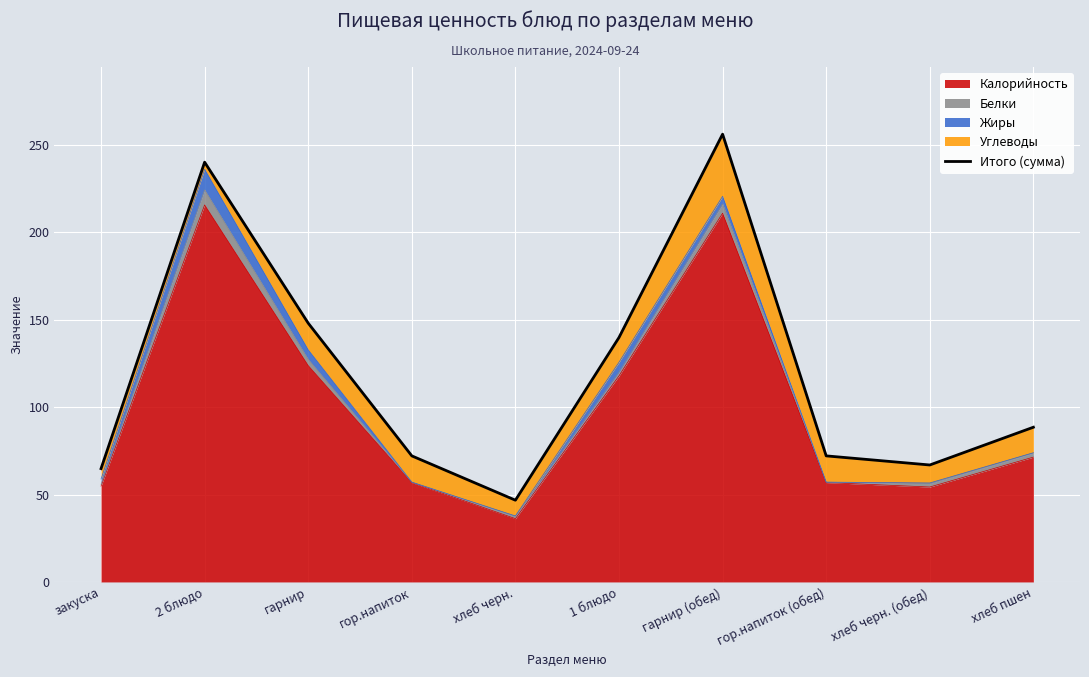

What is the maximum value shown in the chart?

256.1